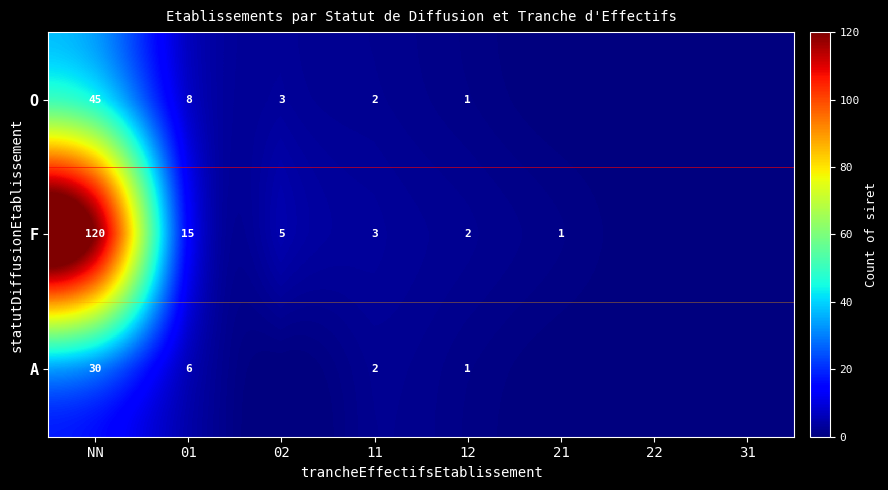

Between NN and 22, which is larger?

NN